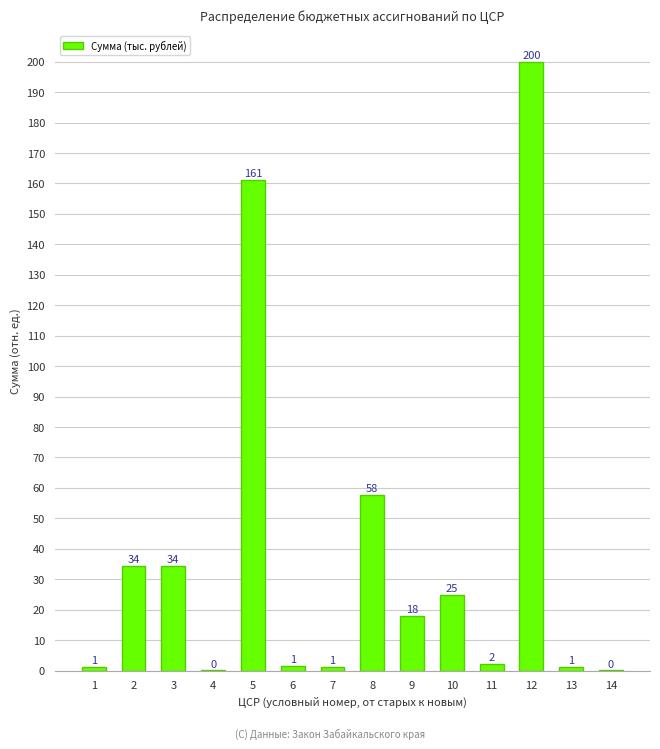

What is the greatest value displayed?

200.0